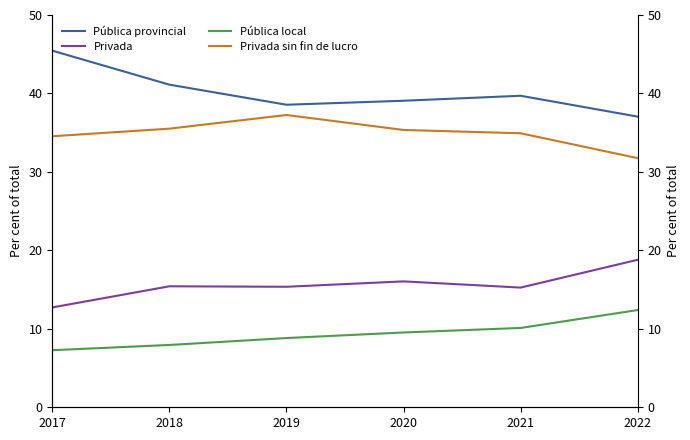

Rank the series by their maximum value, from lowest to highest.

Pública local, Privada, Privada sin fin de lucro, Pública provincial